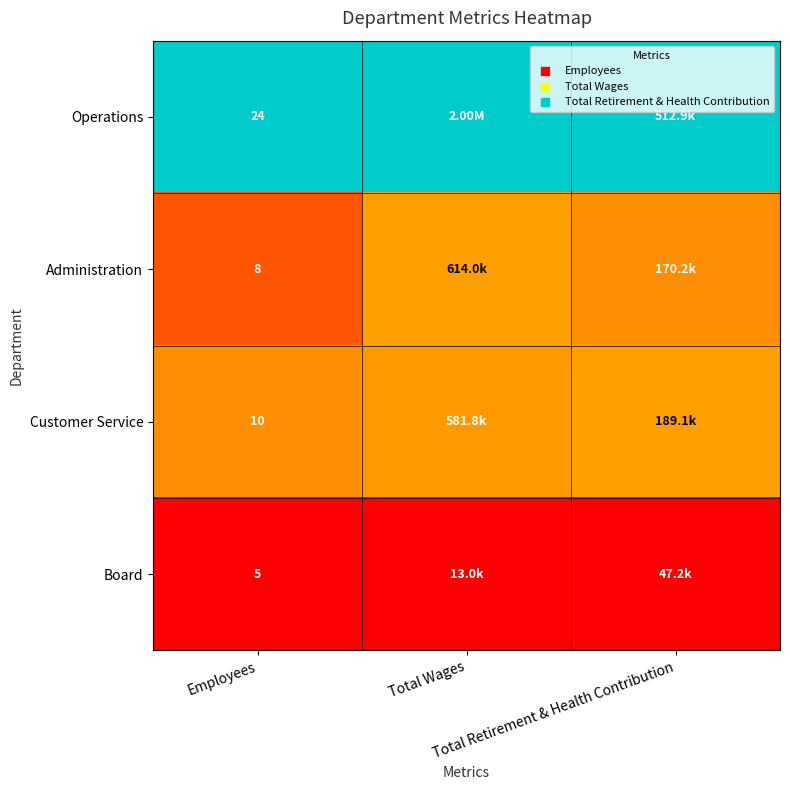

Which has a higher value, Total Wages or Total Retirement & Health Contribution?

Total Wages